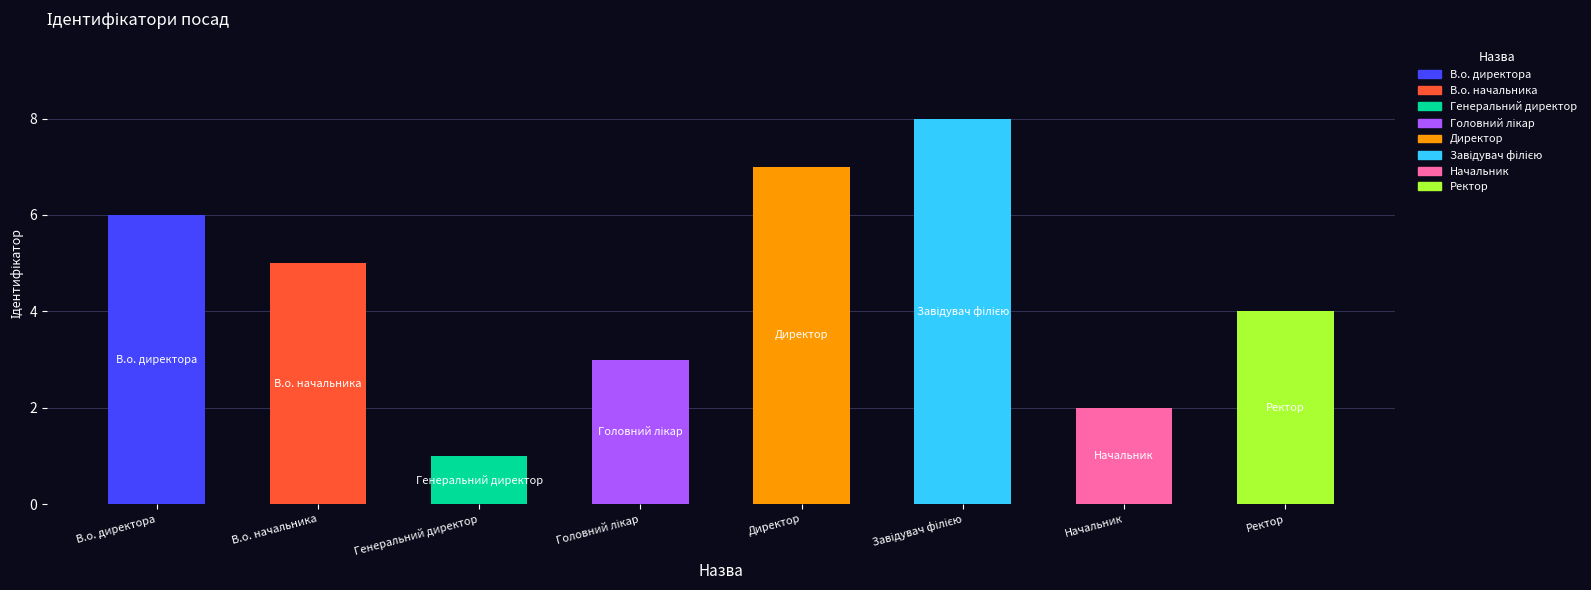

Rank the categories by value from lowest to highest.

Генеральний директор, Начальник, Головний лікар, Ректор, В.о. начальника, В.о. директора, Директор, Завідувач філією